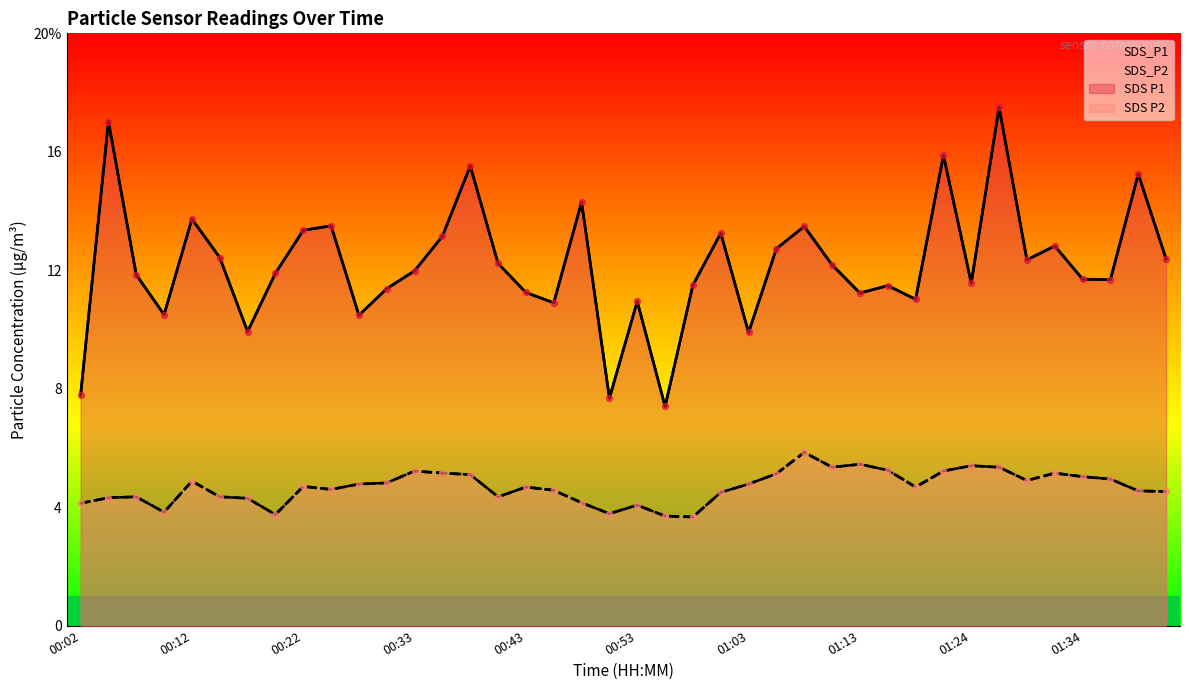

Which series has the largest total across all categories?

SDS_P1